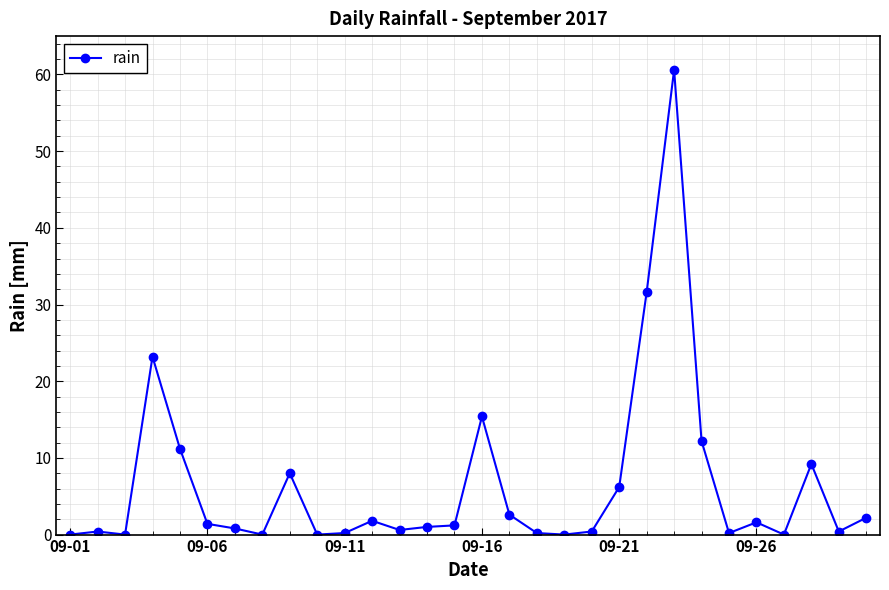

What is the sum of all values?

192.6